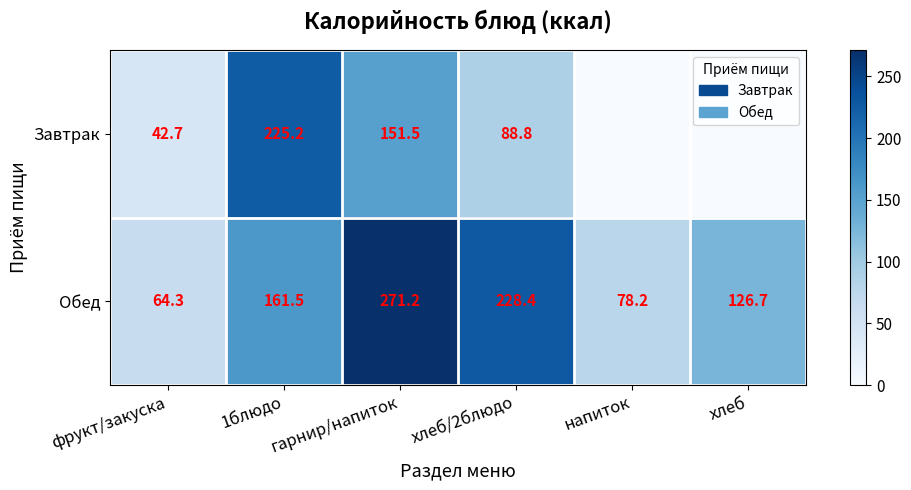

At which category is the sum across all series the highest?

гарнир/напиток